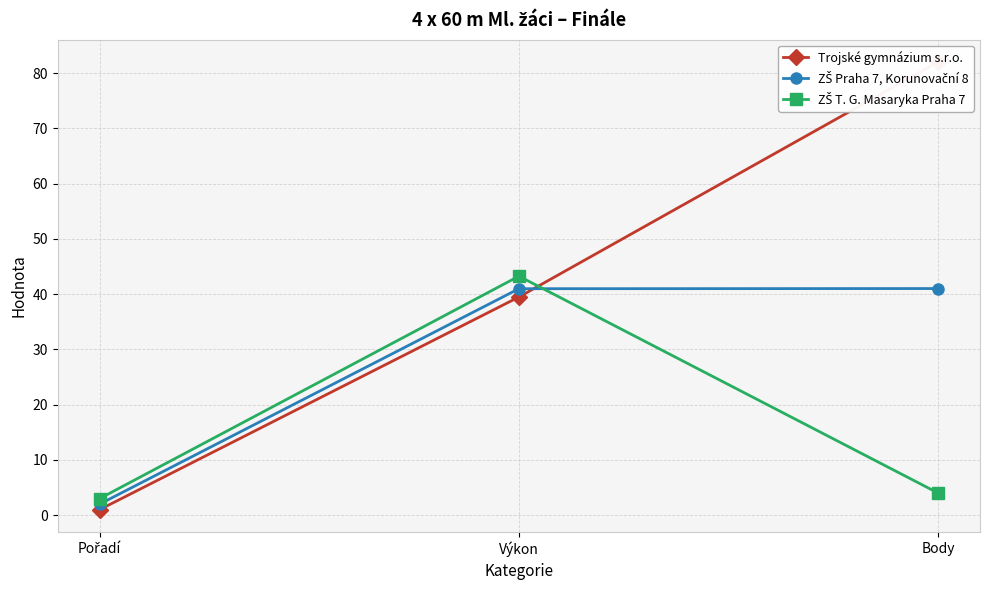

Which series has the widest spread of values?

Trojské gymnázium s.r.o.